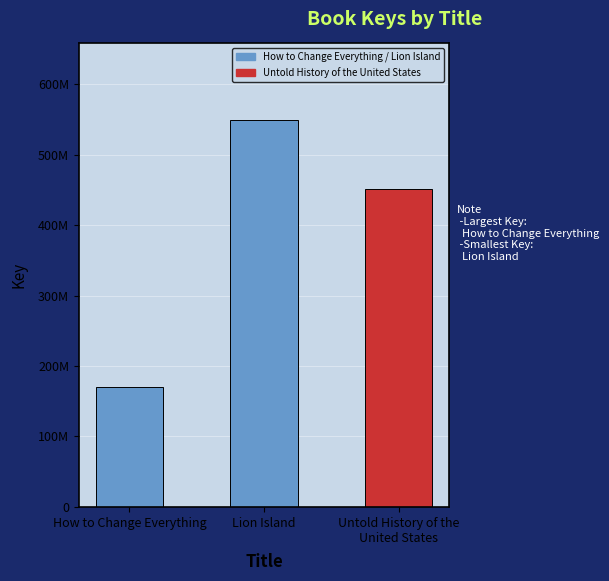

Does the chart contain stacked bars?

No